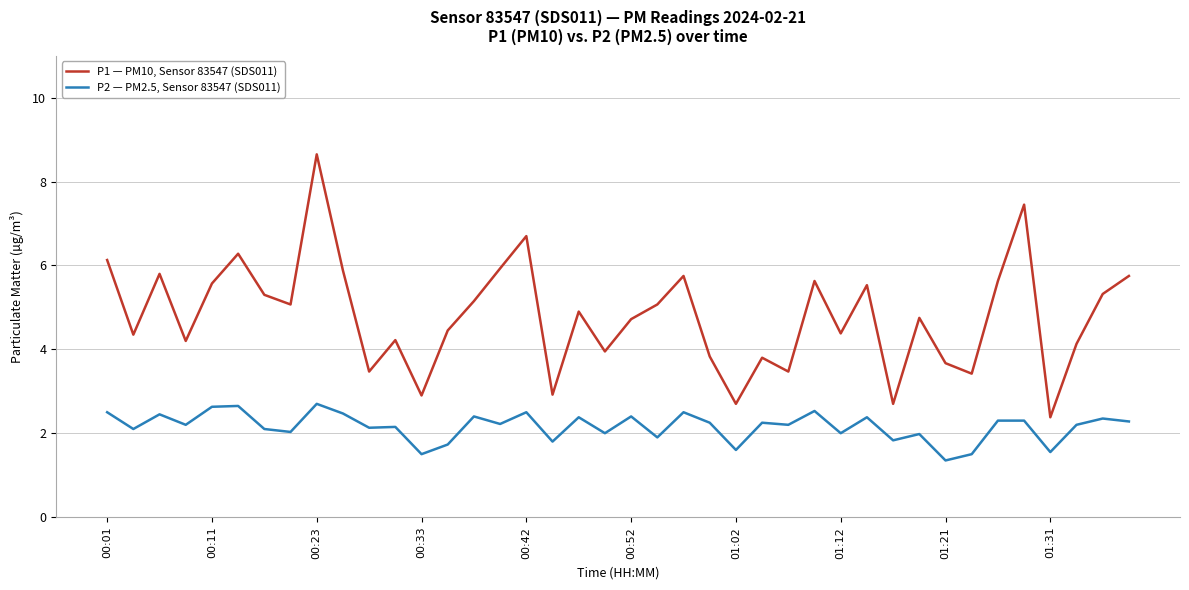

Which series has the widest spread of values?

P1 — PM10, Sensor 83547 (SDS011)